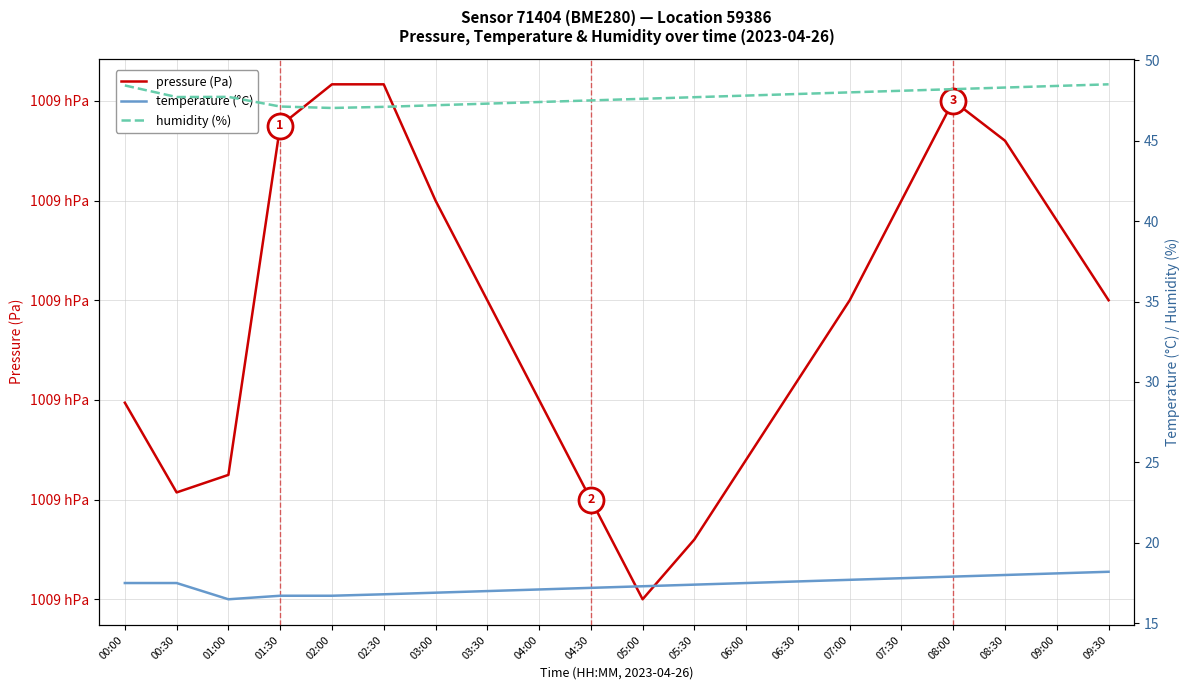

Reading left to right, what are all the values shown in this chart?

pressure (Pa): 100894.9	100890.4	100891.2	100908.8	100910.8	100910.8	100905.0	100900.0	100895.0	100890.0	100885.0	100888.0	100892.0	100896.0	100900.0	100905.0	100910.0	100908.0	100904.0	100900.0
temperature (°C): 17.5	17.5	16.5	16.7	16.7	16.8	16.9	17.0	17.1	17.2	17.3	17.4	17.5	17.6	17.7	17.8	17.9	18.0	18.1	18.2
humidity (%): 48.4	47.7	47.7	47.1	47.0	47.1	47.2	47.3	47.4	47.5	47.6	47.7	47.8	47.9	48.0	48.1	48.2	48.3	48.4	48.5